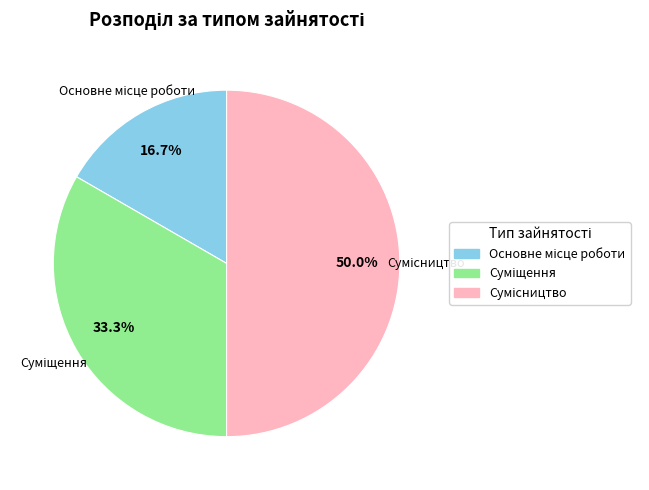

How many slices are in this pie chart?

3